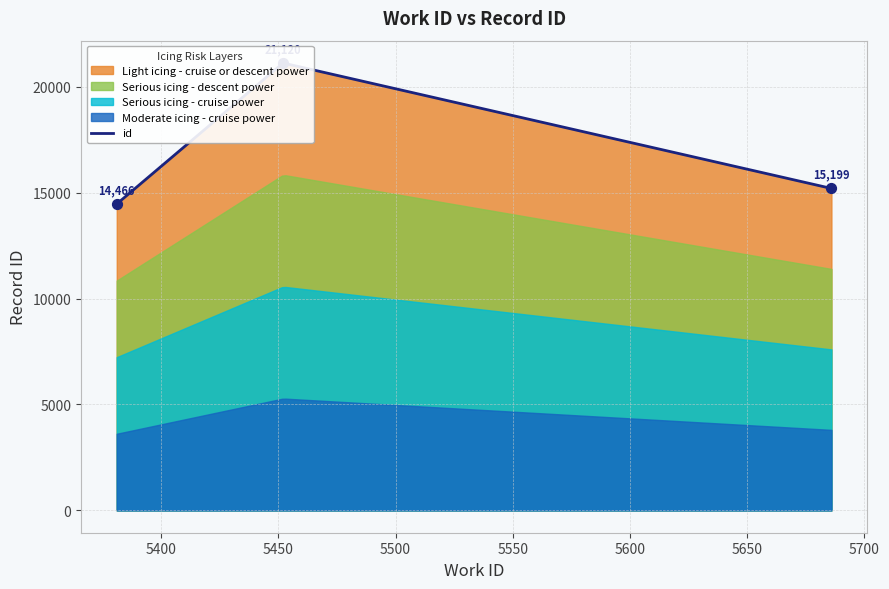

What is the change in value from 5686 to 5452?

+5921